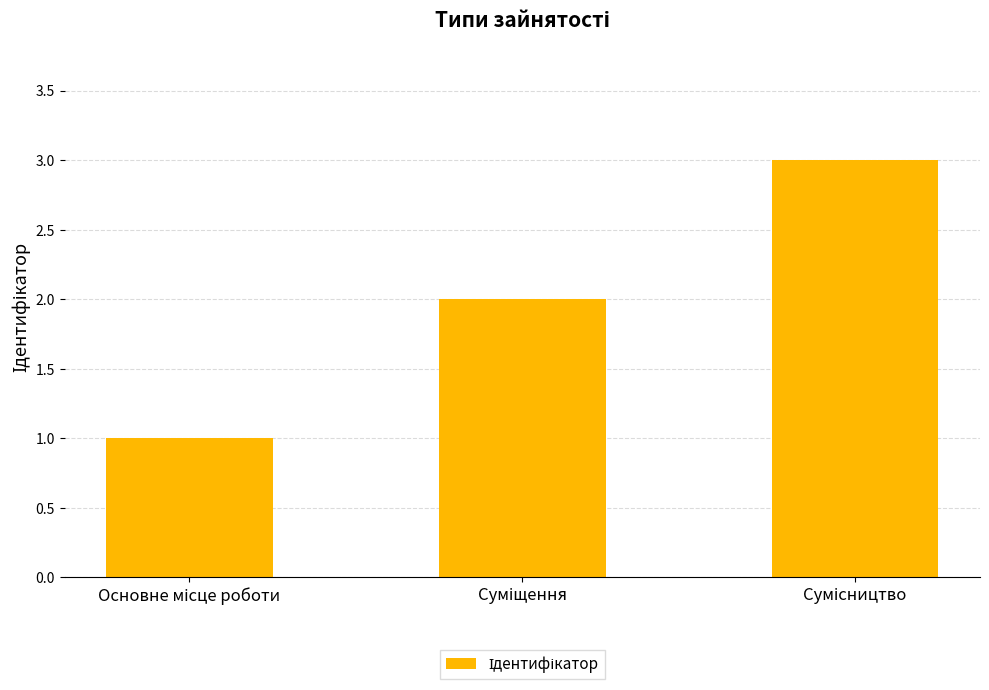

Count the values in the range 1 to 3.

3